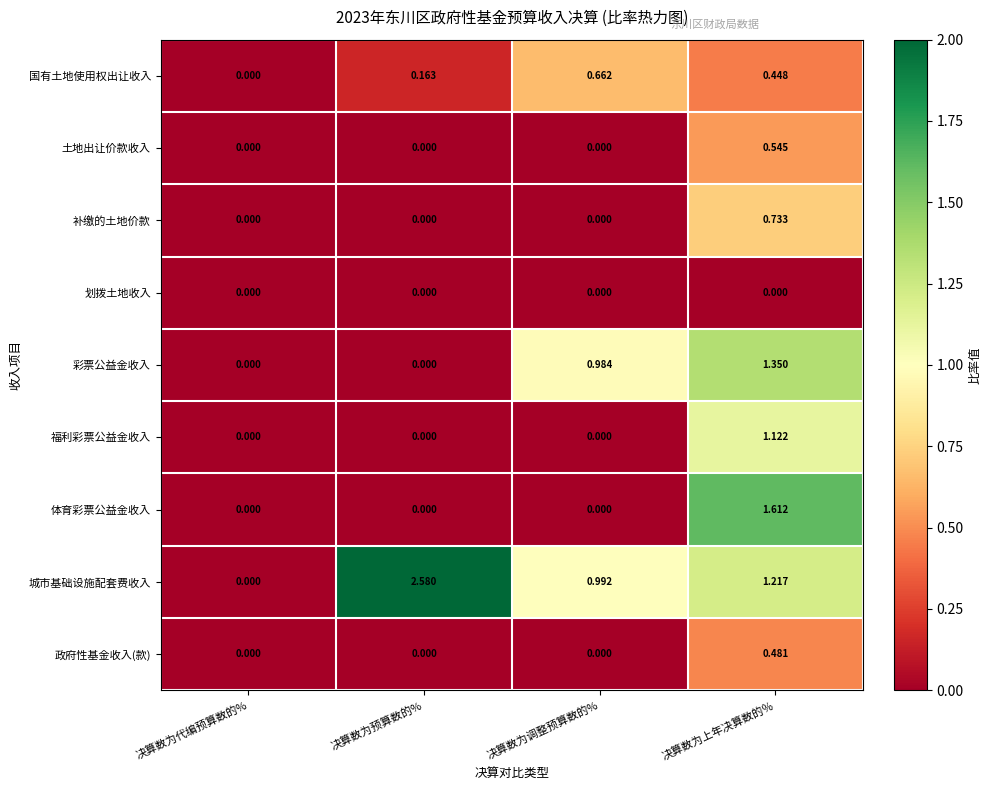

Which series has the largest total across all categories?

城市基础设施配套费收入